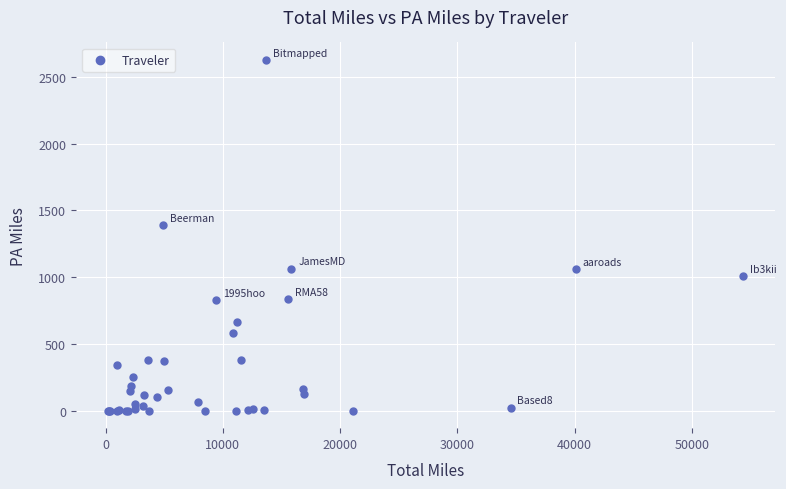

What Y value in the scatter plot is closest to 1312?

1386.4